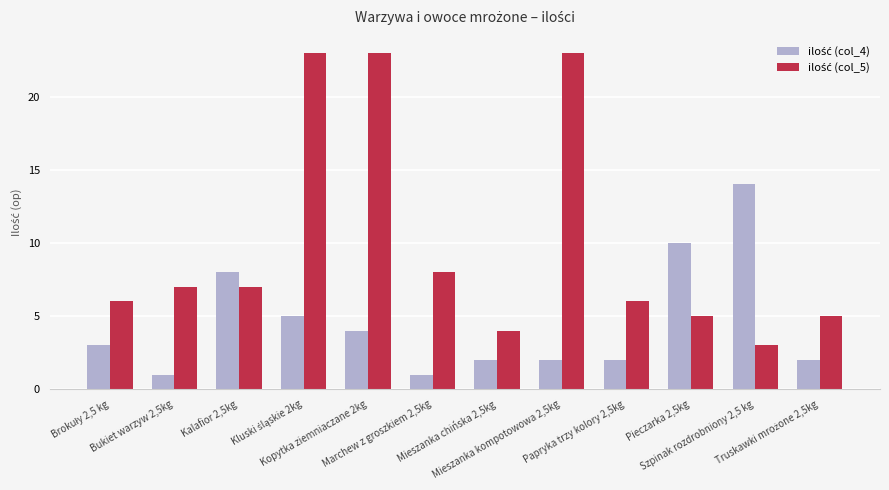

What is the label of the 5th bar from the right?

Mieszanka kompotowowa 2,5kg